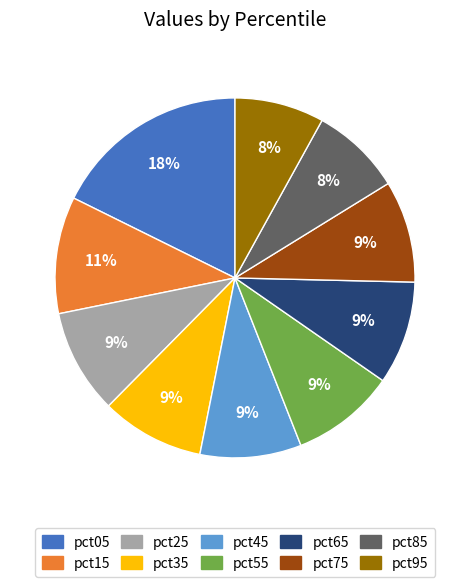

Combined, do pct55 and pct15 account for over 50%?

No